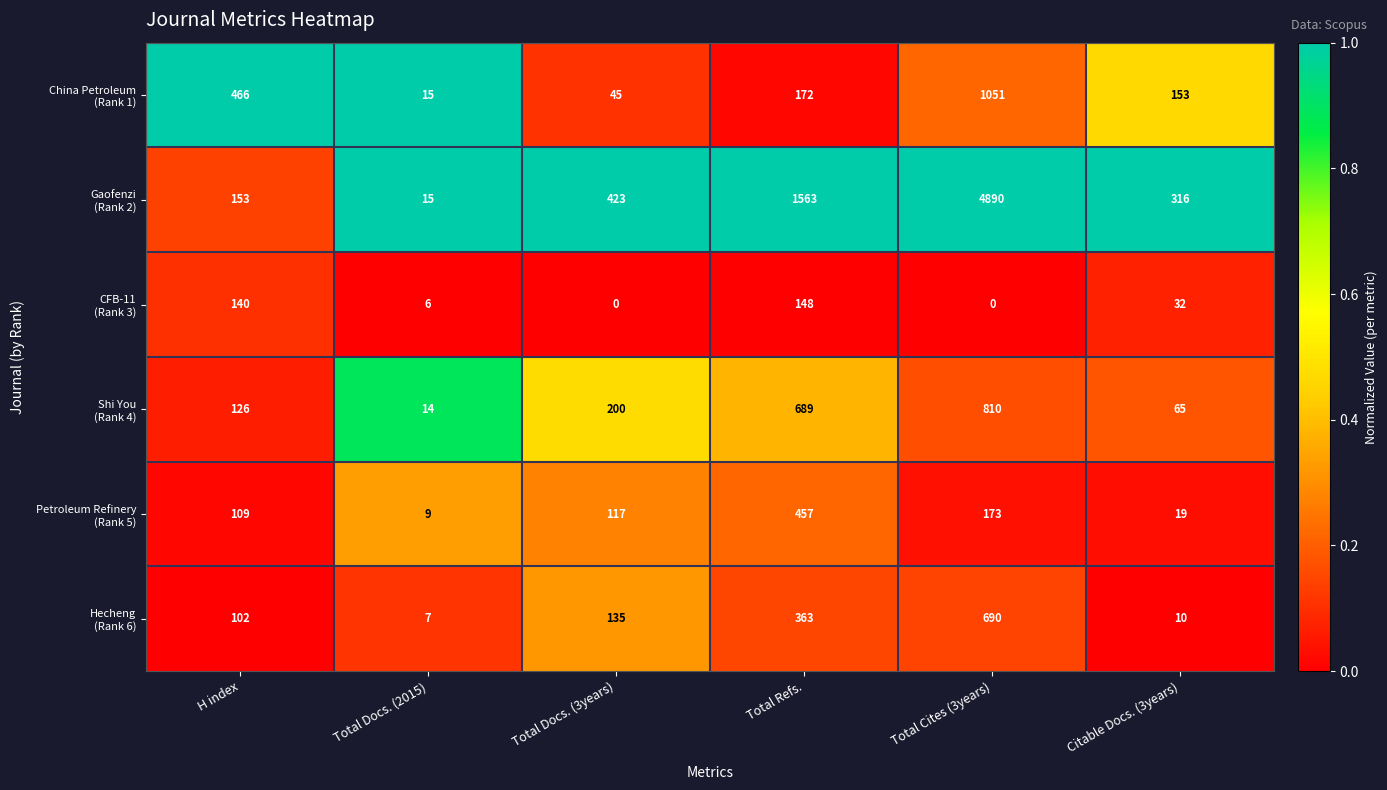

What is the spread (max minus min) of values at Citable Docs. (3years)?

306